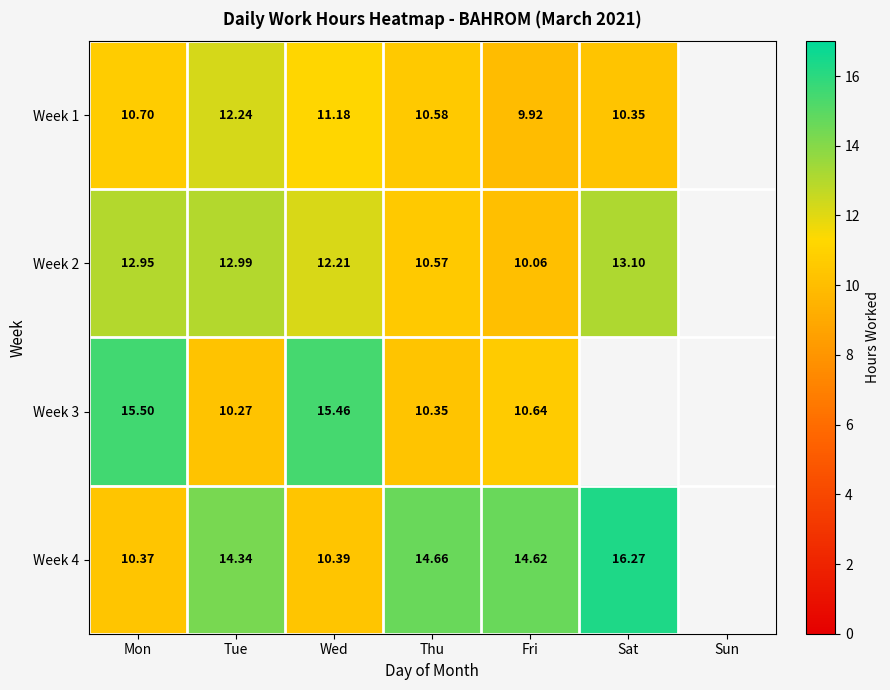

Is the value of Week 3 at Mon greater than the value of Week 2 at Tue?

Yes